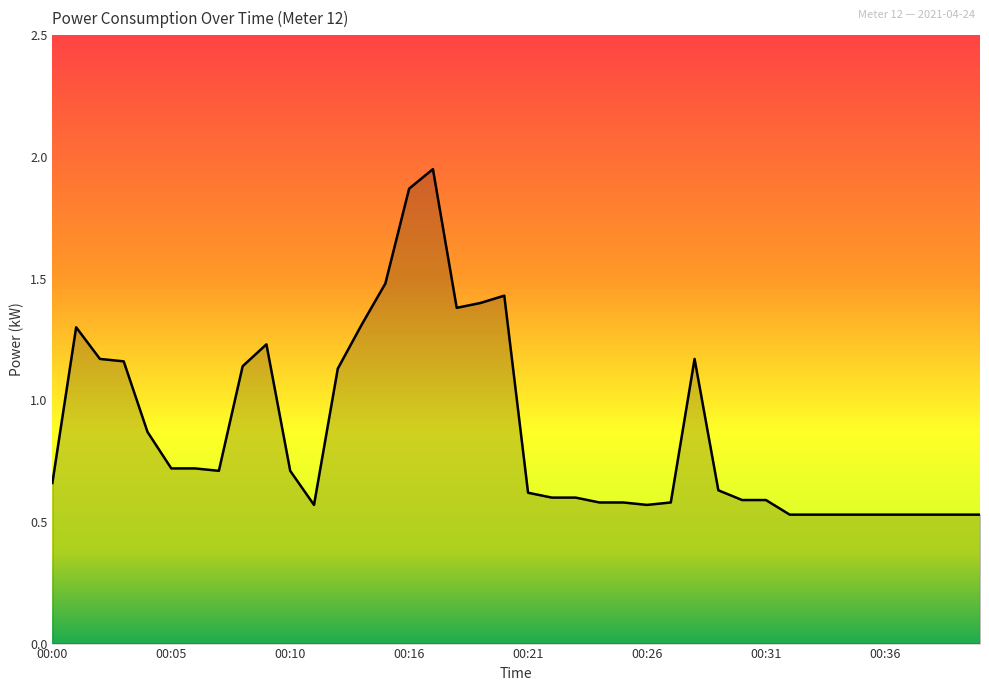

What is the average value?

0.9